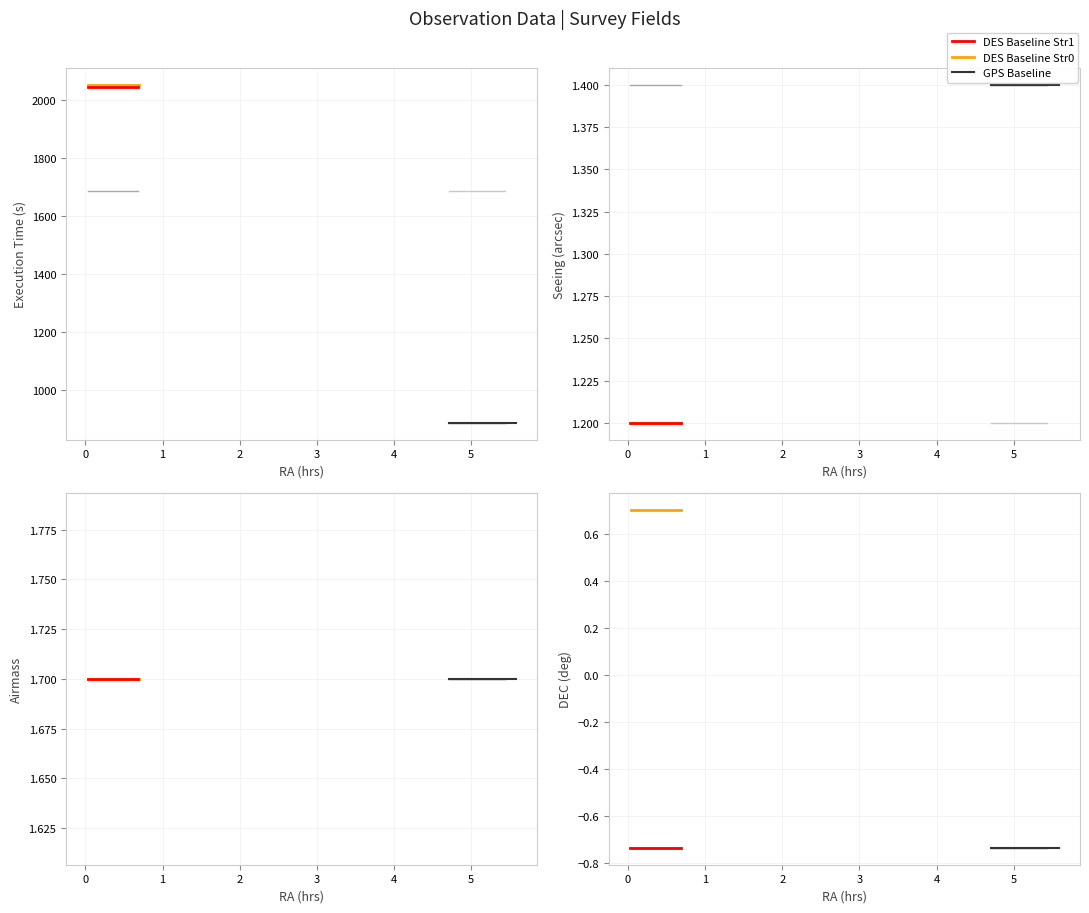

What is the value of the GPS Baseline point at the 1st from the left?

887